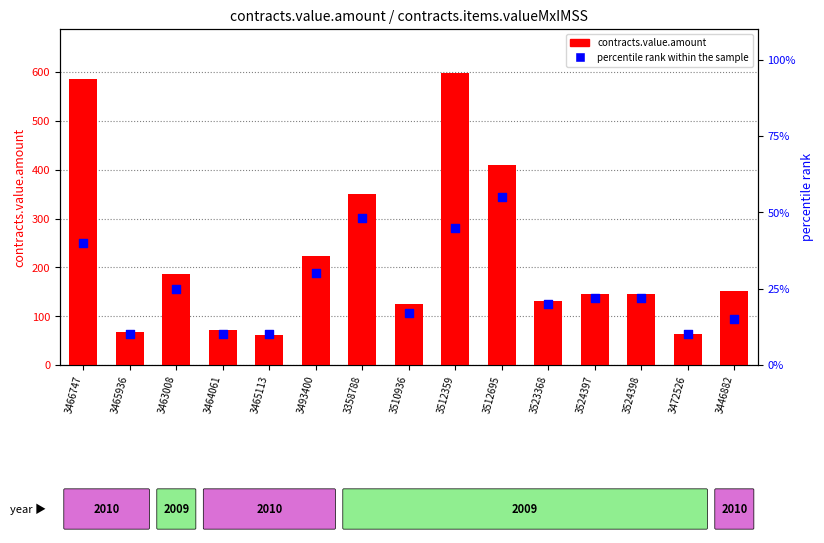

What are all the series names shown in the legend?

contracts.value.amount, percentile rank within the sample